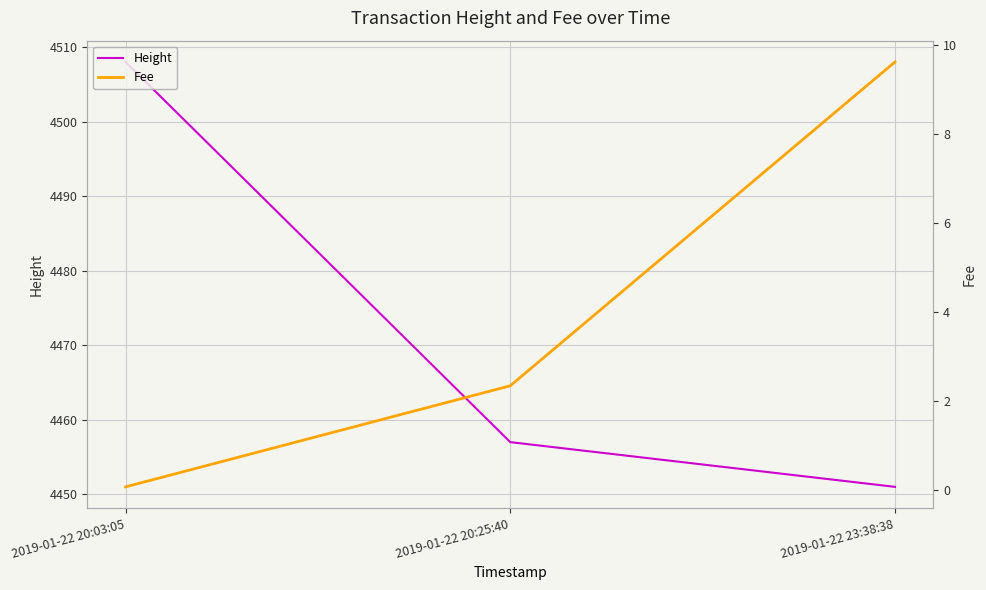

What are all the series names shown in the legend?

Height, Fee